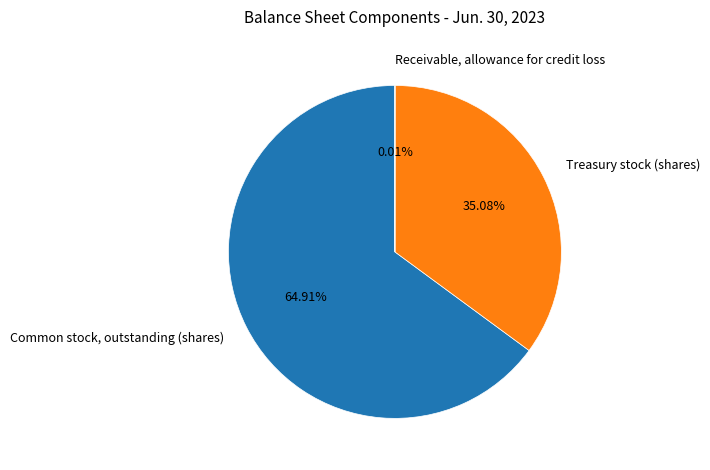

What is the ratio of the value at Treasury stock (shares) to the value at Common stock, outstanding (shares)?

0.5